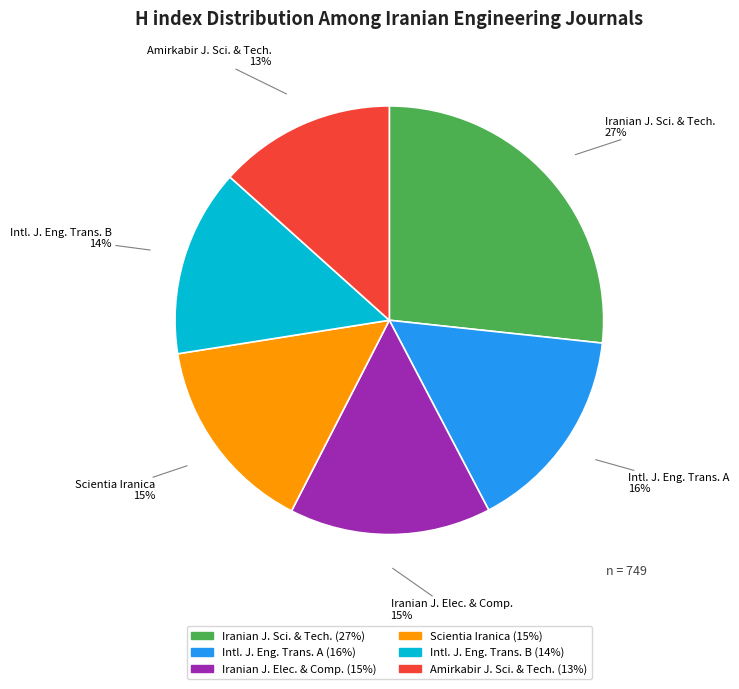

Which slice is the largest?

Iranian J. Sci. & Tech.